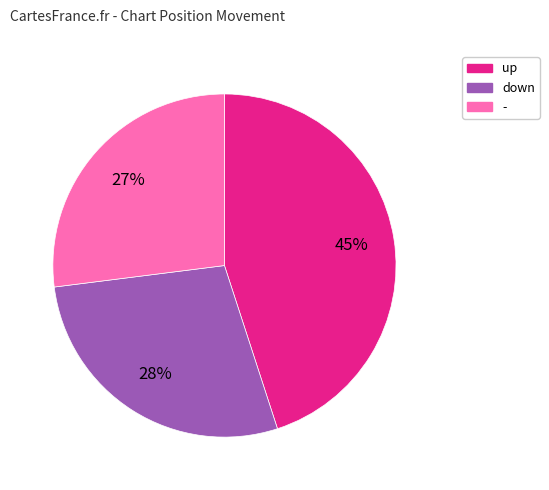

Do - and down together represent more than half of the pie?

Yes